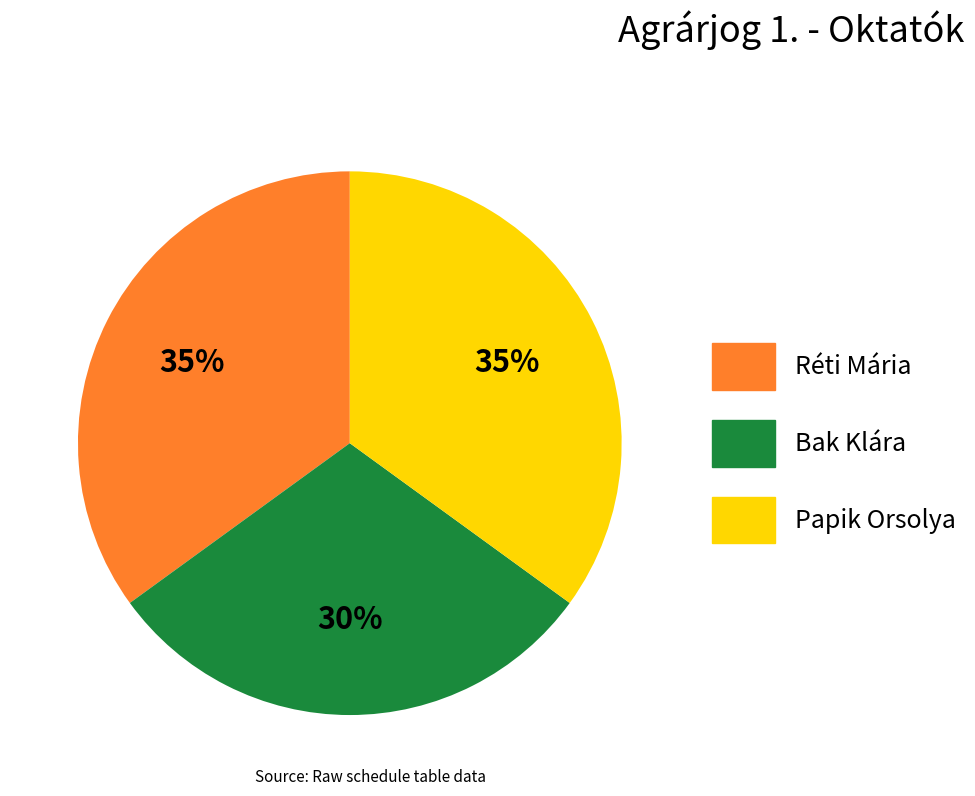

To the nearest percent, what is the difference between the largest and smallest slice percentages?

5%